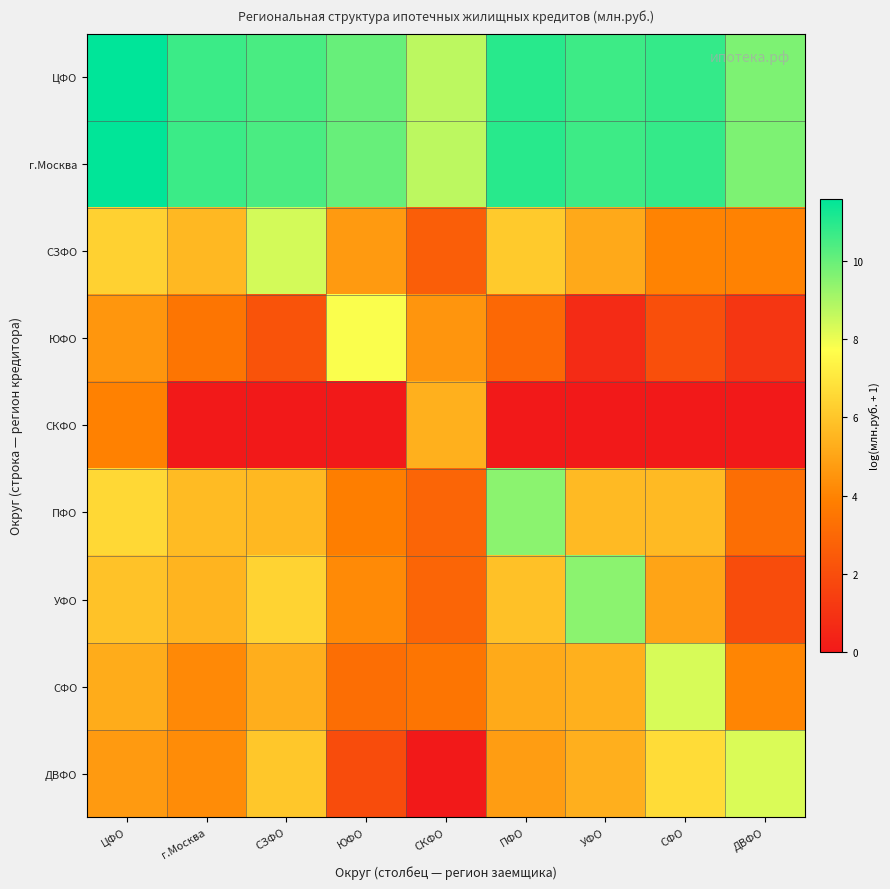

Reading left to right, list all the values displayed in this chart.

ЦФО: ЦФО=11.6	г.Москва=10.7	СЗФО=10.5	ЮФО=10.0	СКФО=8.7	ПФО=11.0	УФО=10.7	СФО=10.8	ДВФО=9.7
г.Москва: ЦФО=11.6	г.Москва=10.7	СЗФО=10.5	ЮФО=10.0	СКФО=8.7	ПФО=11.0	УФО=10.7	СФО=10.8	ДВФО=9.7
СЗФО: ЦФО=6.4	г.Москва=5.6	СЗФО=8.4	ЮФО=4.7	СКФО=2.6	ПФО=6.1	УФО=5.1	СФО=4.0	ДВФО=4.0
ЮФО: ЦФО=4.6	г.Москва=3.5	СЗФО=2.2	ЮФО=7.8	СКФО=4.5	ПФО=3.0	УФО=0.7	СФО=2.1	ДВФО=1.1
СКФО: ЦФО=3.9	г.Москва=0.0	СЗФО=0.0	ЮФО=0.0	СКФО=5.3	ПФО=0.0	УФО=0.0	СФО=0.0	ДВФО=0.0
ПФО: ЦФО=6.6	г.Москва=5.7	СЗФО=5.6	ЮФО=3.8	СКФО=2.9	ПФО=9.5	УФО=5.6	СФО=5.6	ДВФО=3.2
УФО: ЦФО=5.9	г.Москва=5.5	СЗФО=6.4	ЮФО=4.2	СКФО=2.9	ПФО=5.9	УФО=9.5	СФО=5.0	ДВФО=1.9
СФО: ЦФО=5.2	г.Москва=4.2	СЗФО=5.3	ЮФО=3.2	СКФО=3.5	ПФО=5.2	УФО=5.4	СФО=8.3	ДВФО=4.1
ДВФО: ЦФО=4.7	г.Москва=4.3	СЗФО=6.0	ЮФО=1.9	СКФО=0.0	ПФО=4.8	УФО=5.3	СФО=6.7	ДВФО=8.3